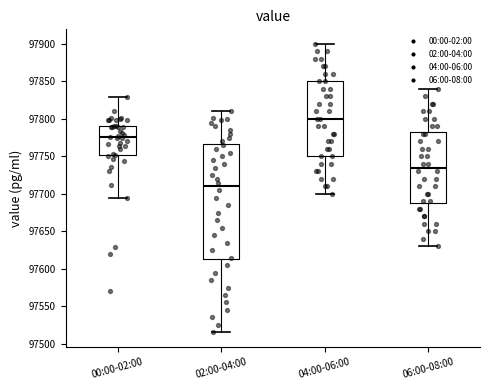

Where is the lower edge of the box for 00:00-02:00 on the y-axis? The values are not printed on the chart, so give them approximately, as read against the axis.

97750